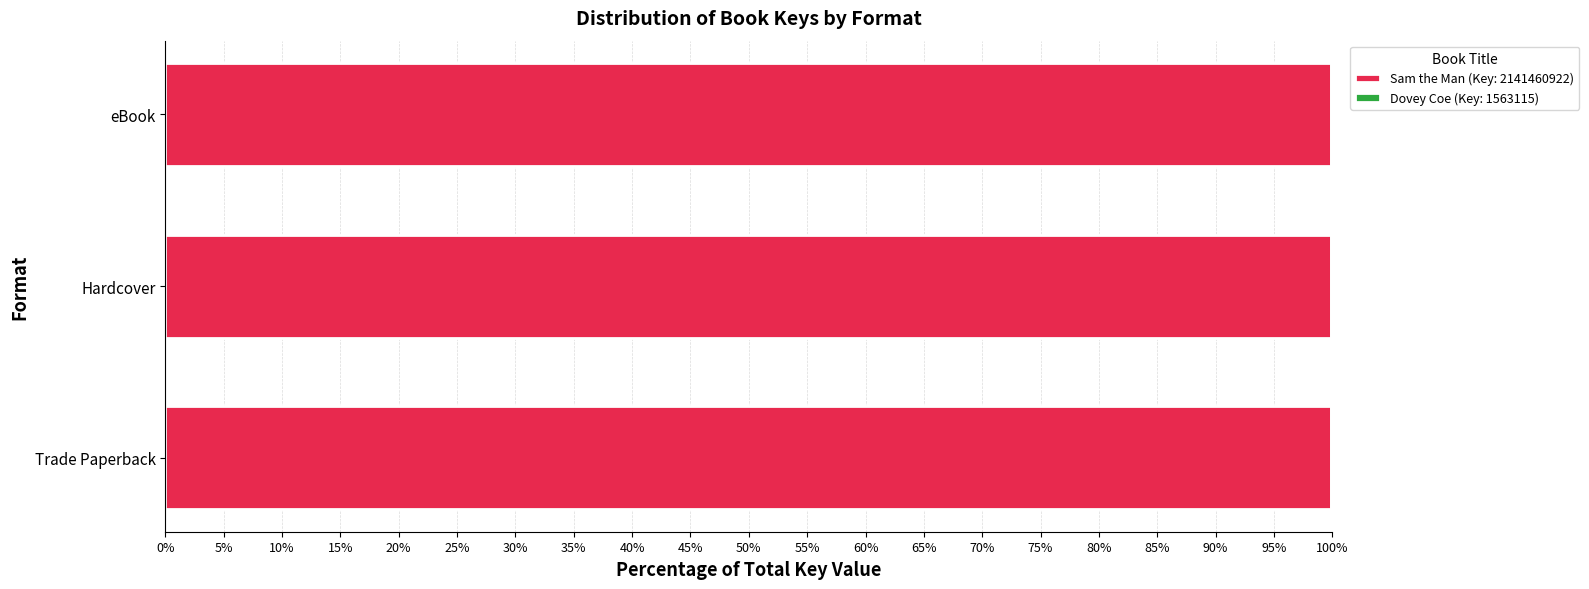

What is the maximum value for Sam the Man (Key: 2141460922)?

99.9